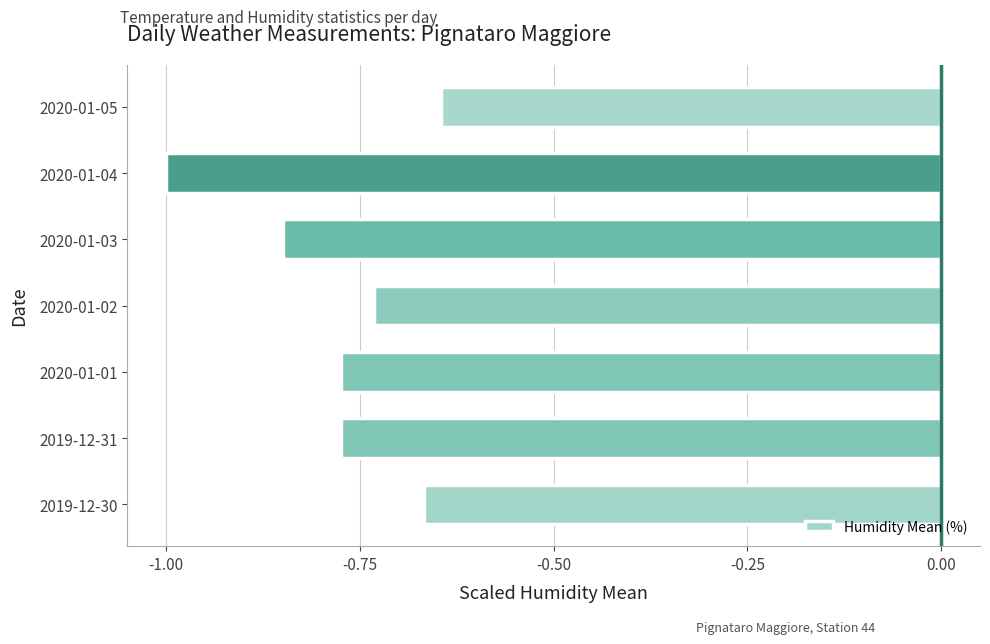

Which category has the highest value across all series?

2020-01-05